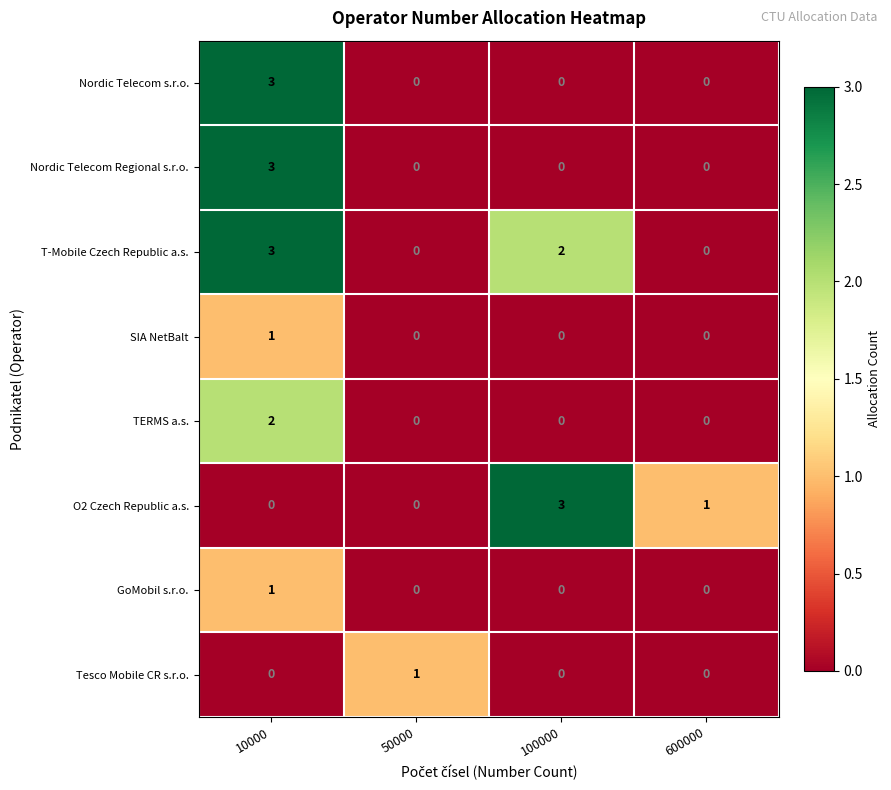

Count the number of categories in the chart.

4